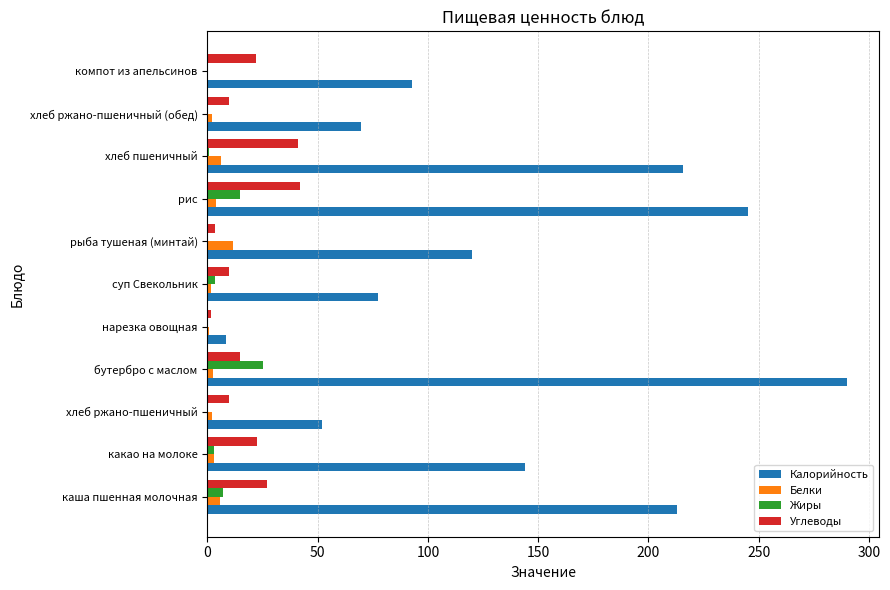

Is it true that Калорийность equals 290.0 at бутербро с маслом?

True